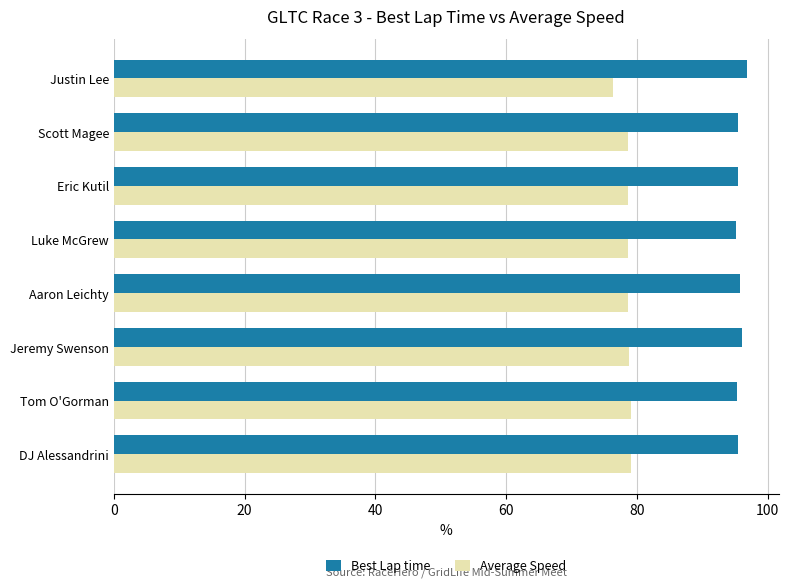

Read the Average Speed value at DJ Alessandrini.

79.1